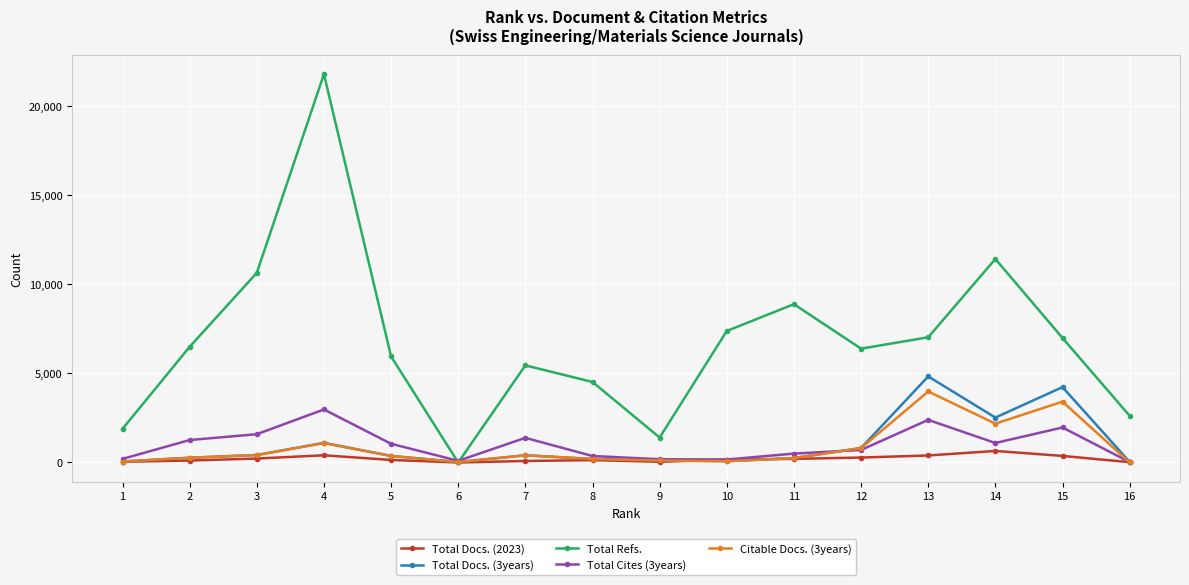

How many lines are shown in the chart?

5